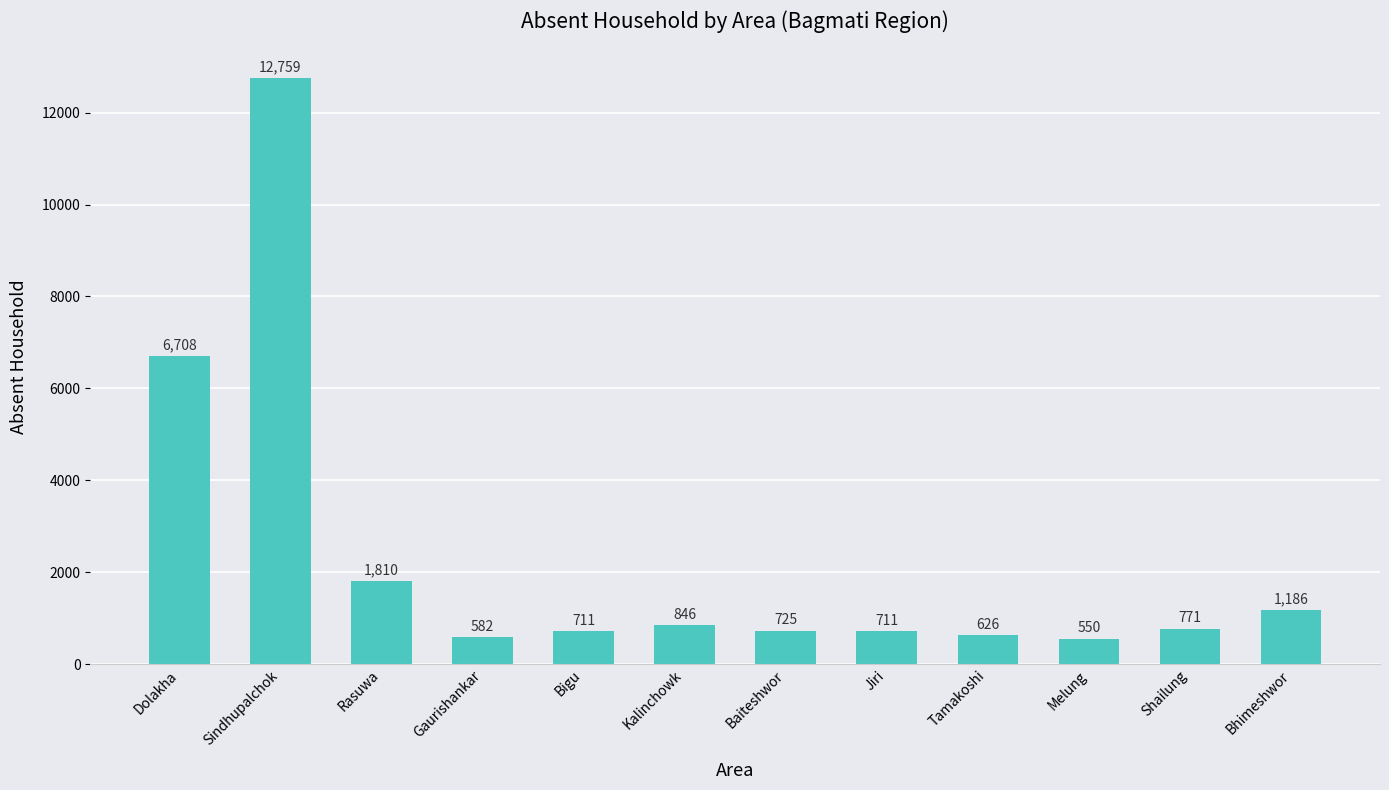

What is the value of the 8th bar from the left?

711